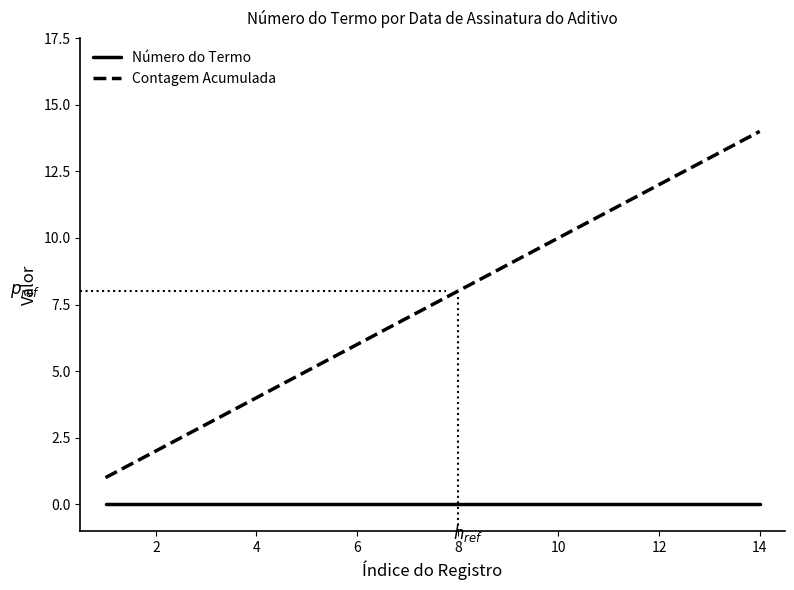

Which series has the widest spread of values?

Contagem Acumulada